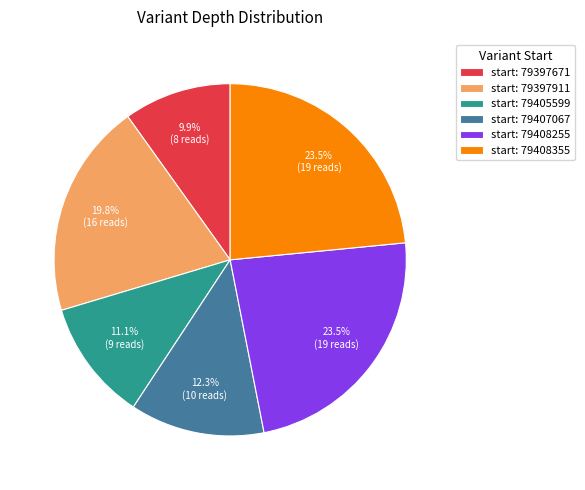

Do start: 79397911 and start: 79408355 together represent more than half of the pie?

No